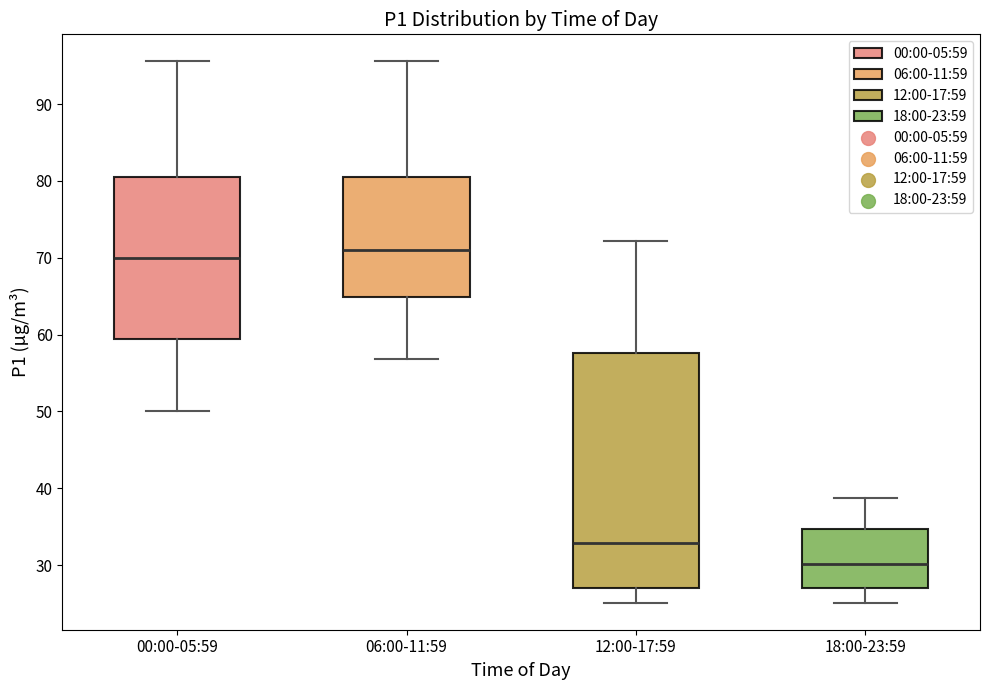

Which box's median line is the lowest?

18:00-23:59